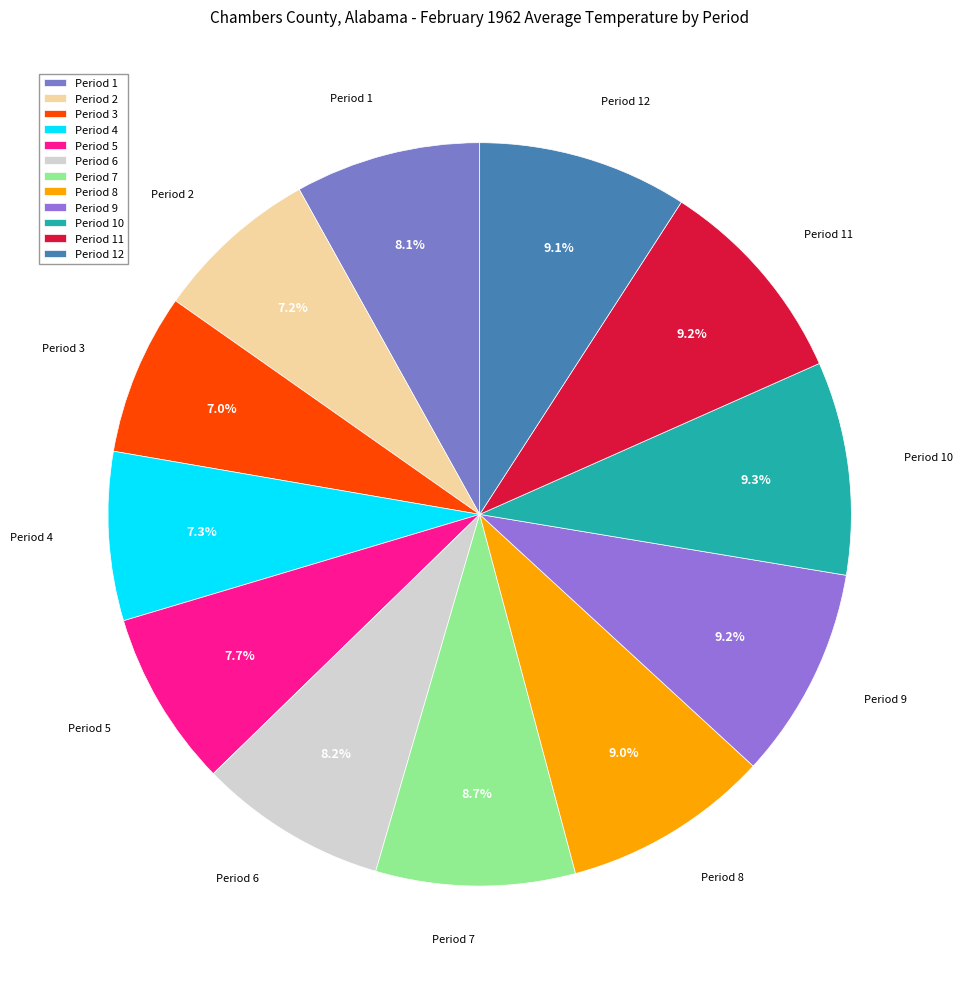

How many segments does this pie chart have?

12